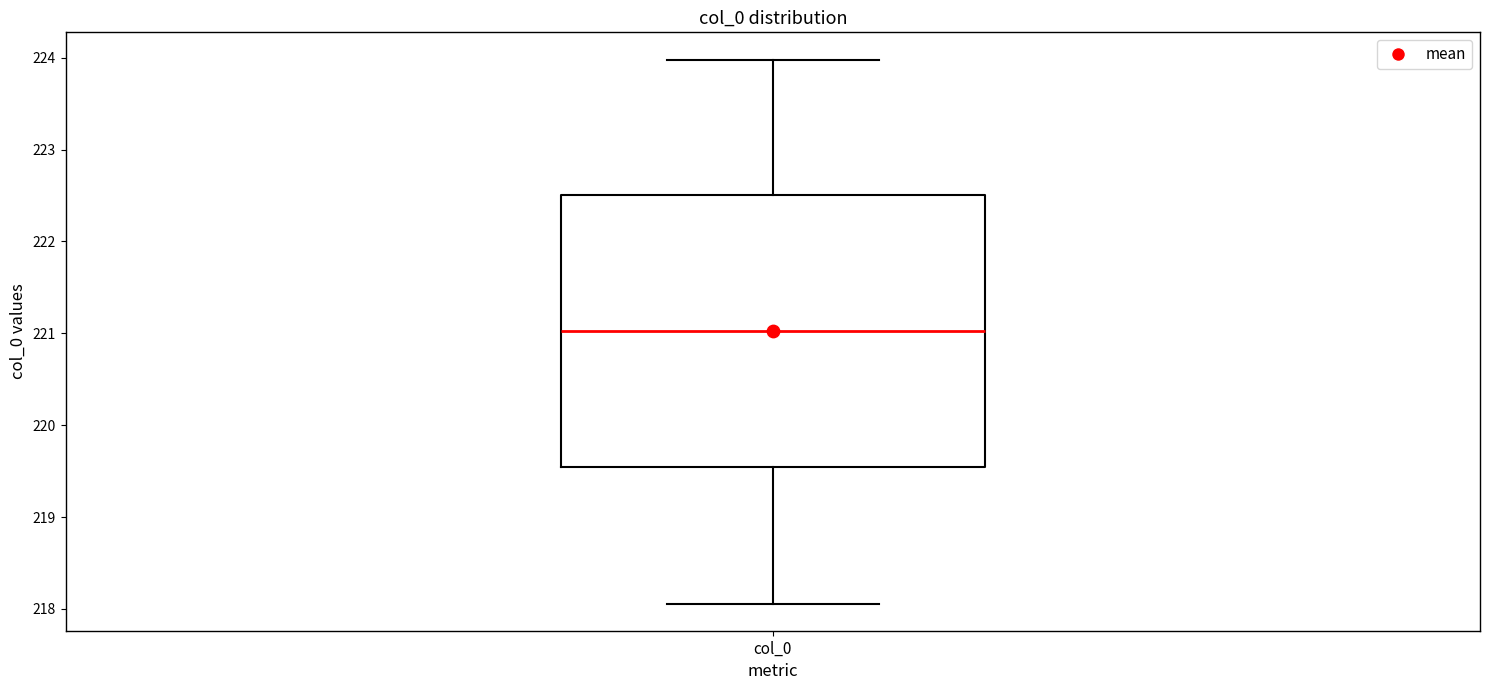

Where does the lower whisker of the box for col_0 end on the y-axis? The values are not printed on the chart, so give them approximately, as read against the axis.

218.1